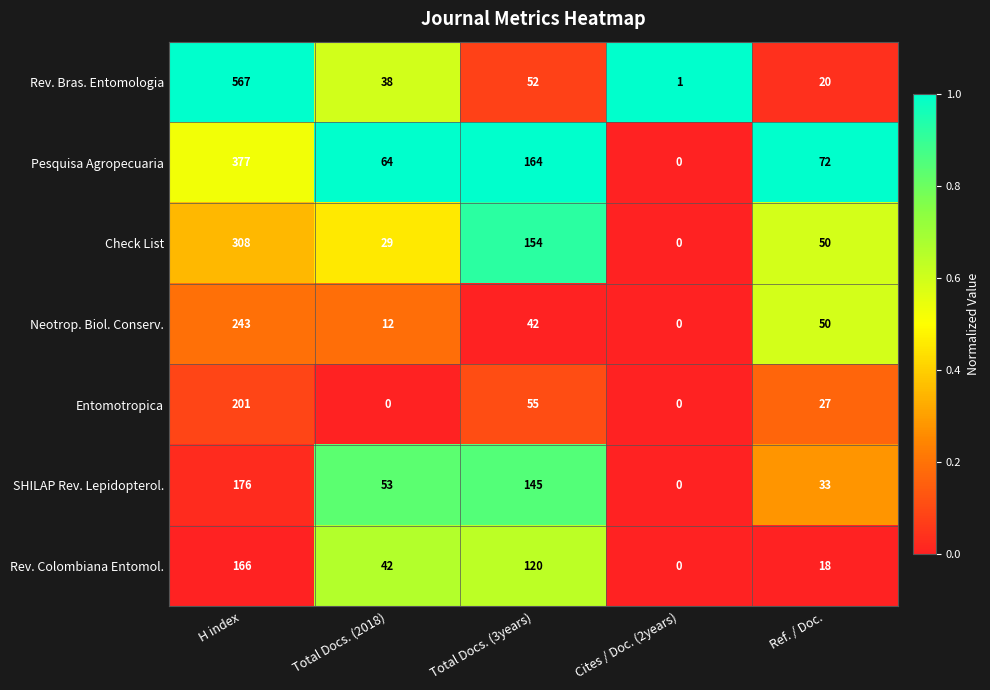

Which series has the widest spread of values?

Rev. Bras. Entomologia